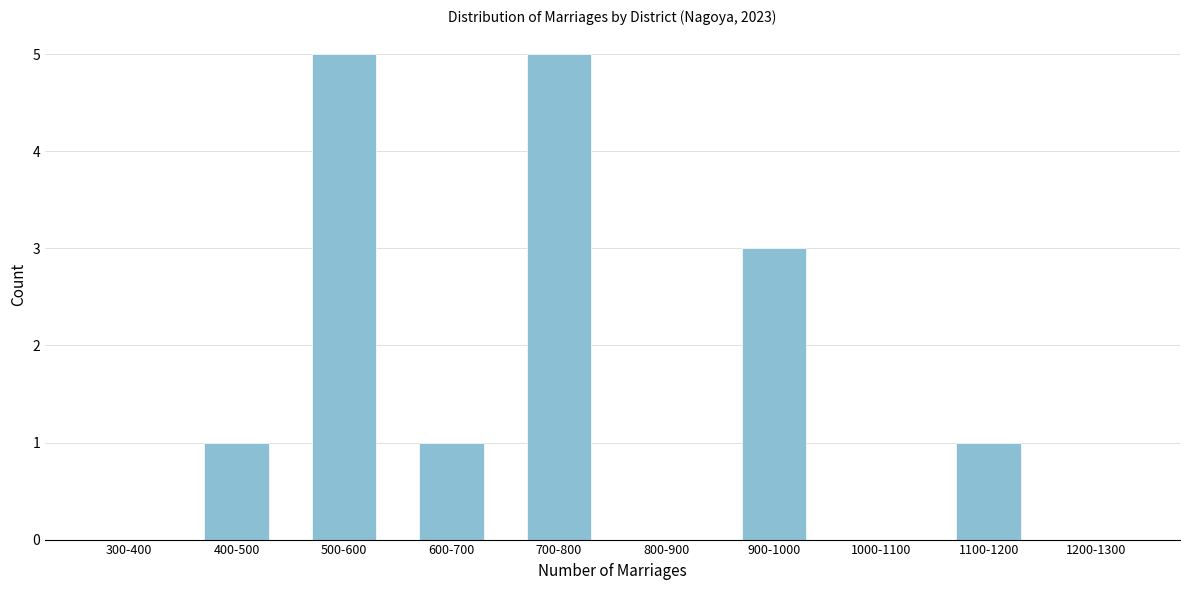

Reading left to right, transcribe all the data shown in this chart.

300-400=0	400-500=1	500-600=5	600-700=1	700-800=5	800-900=0	900-1000=3	1000-1100=0	1100-1200=1	1200-1300=0